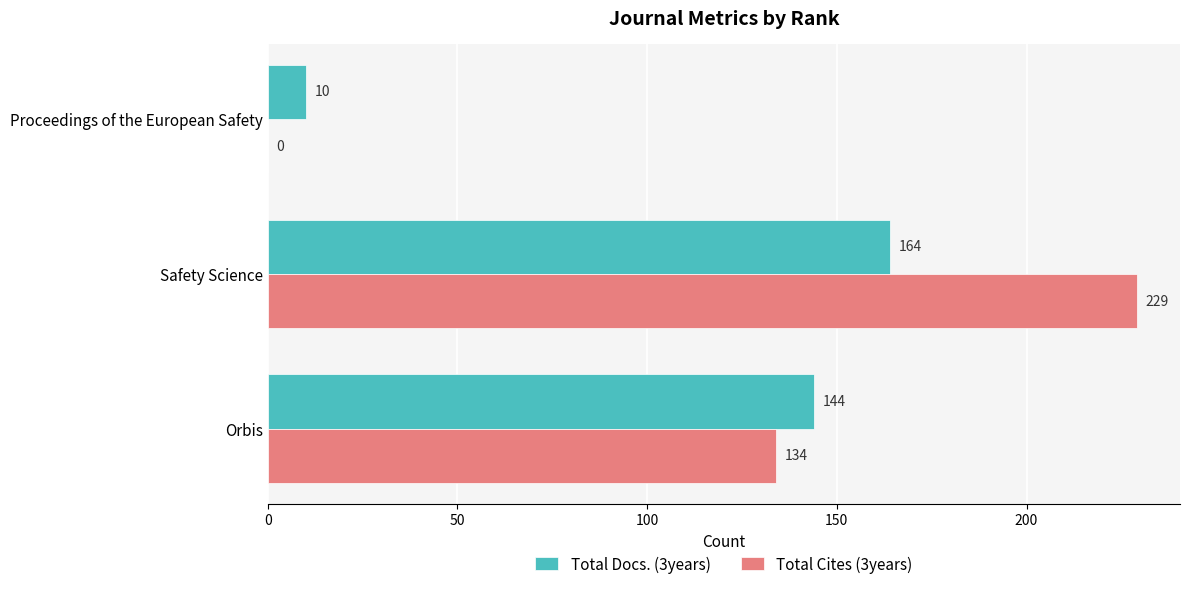

How many Total Cites (3years) values are between 0 and 229?

3